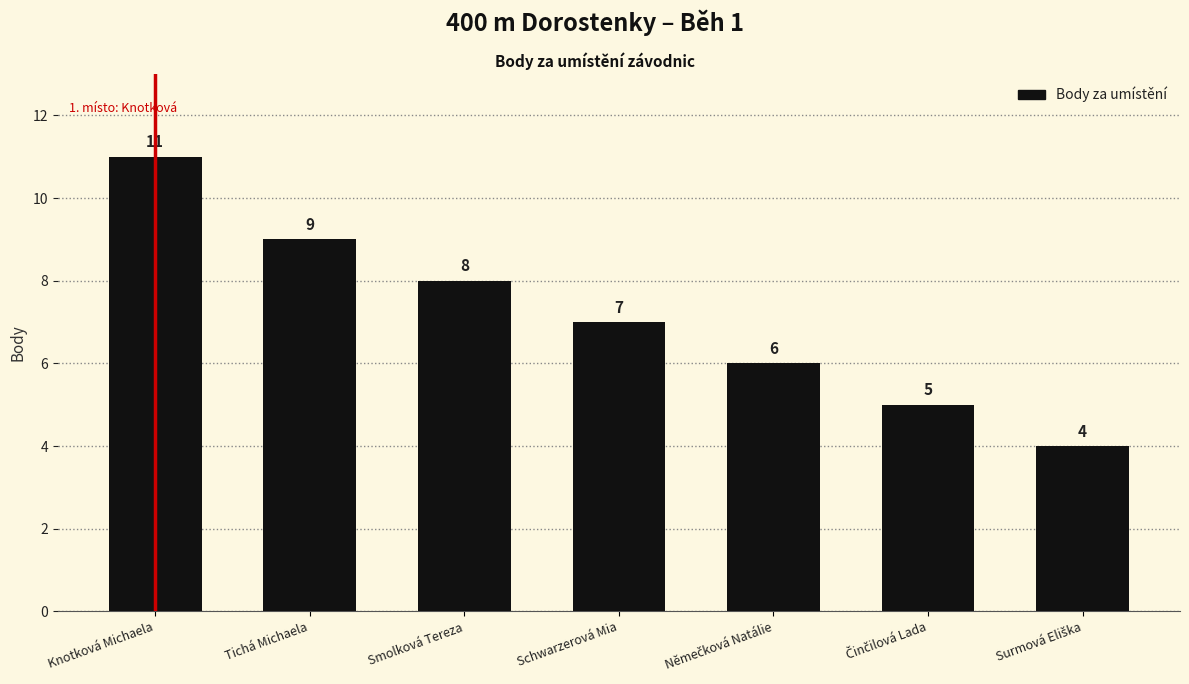

Does the chart contain any negative values?

No